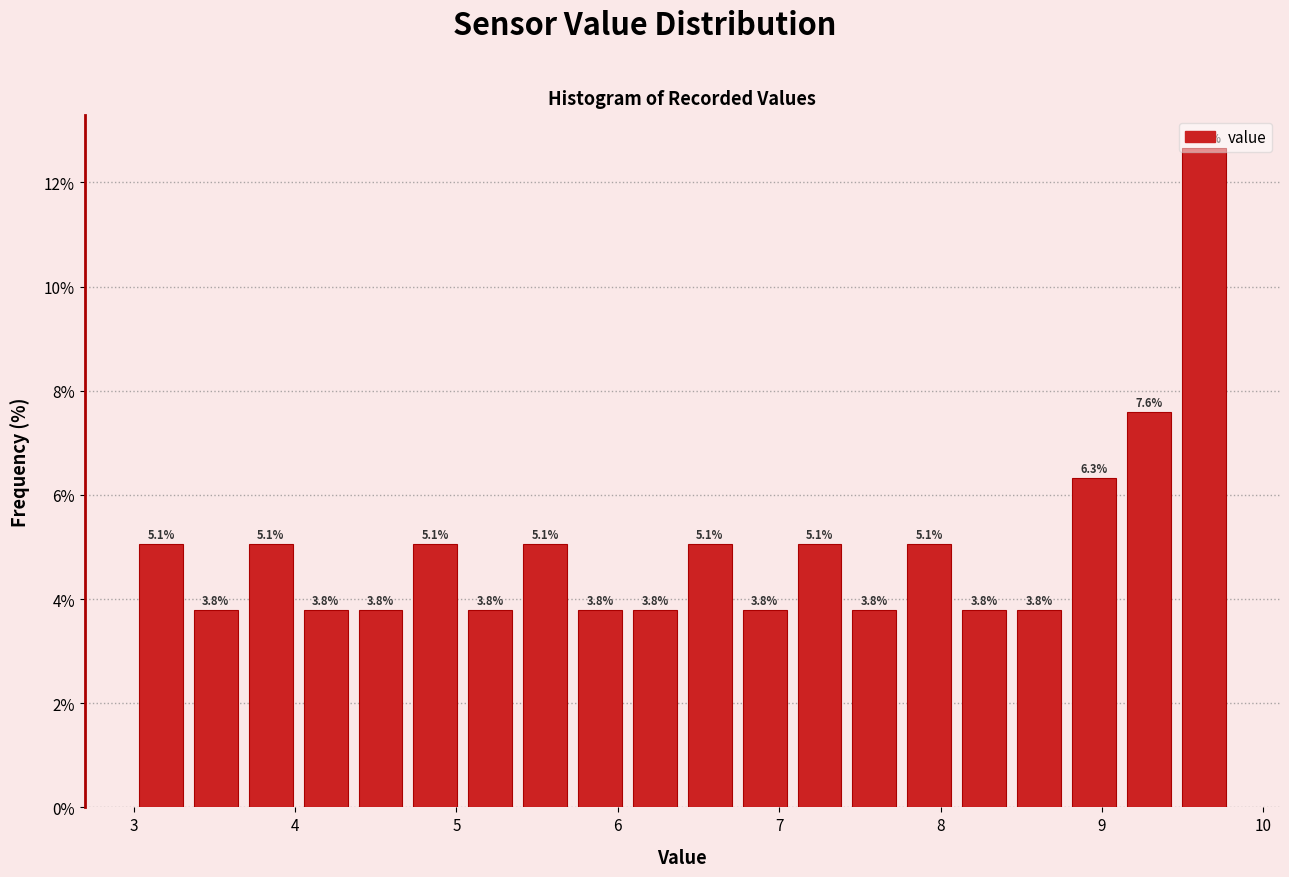

Around what value on the x-axis is the tallest bar? Give the approximate position of its centre, as read against the axis.

9.6